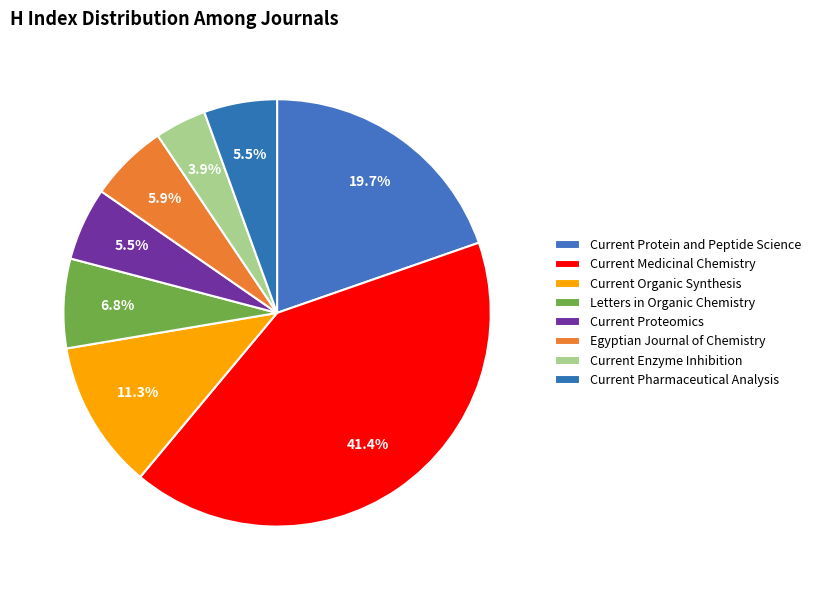

How many slices are in this pie chart?

8